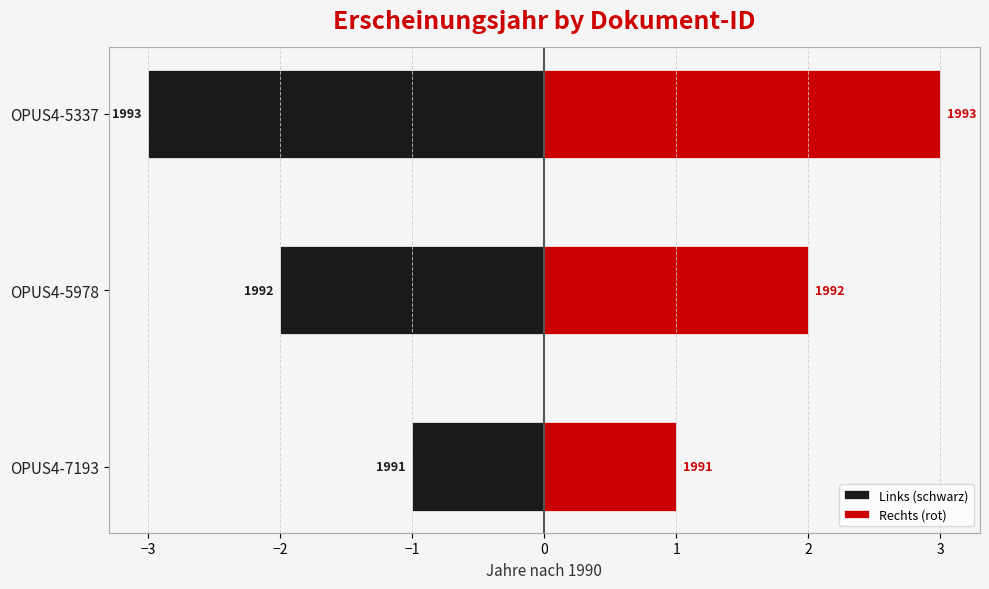

Count the Links (schwarz) values in the range -3 to -1.

3